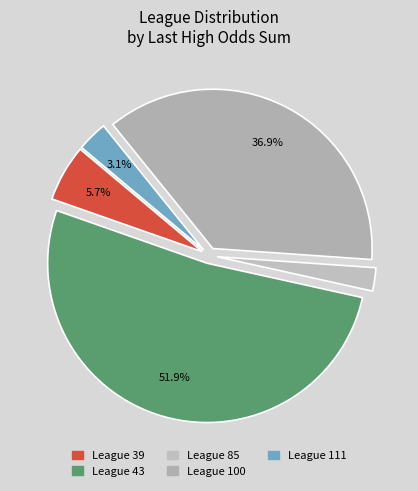

Count the number of slices in the pie.

5